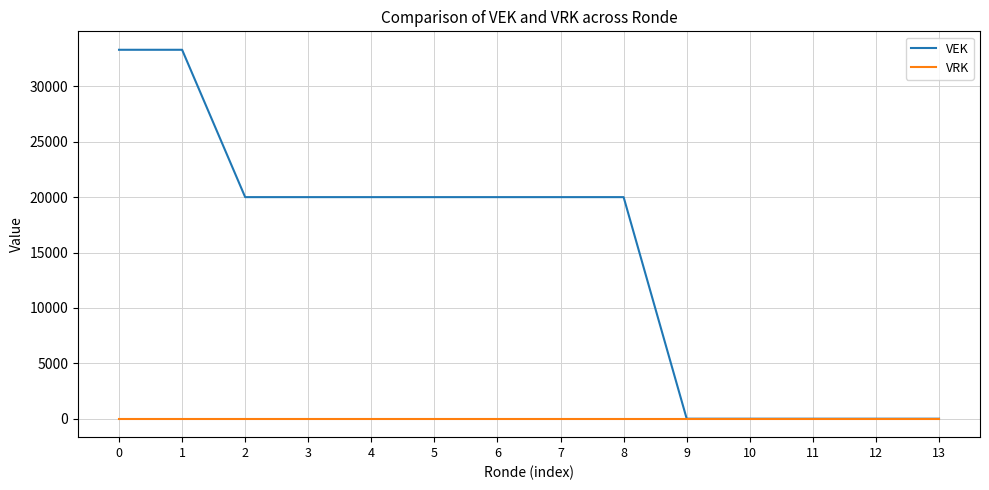

What is the average value of the VEK series?

14757